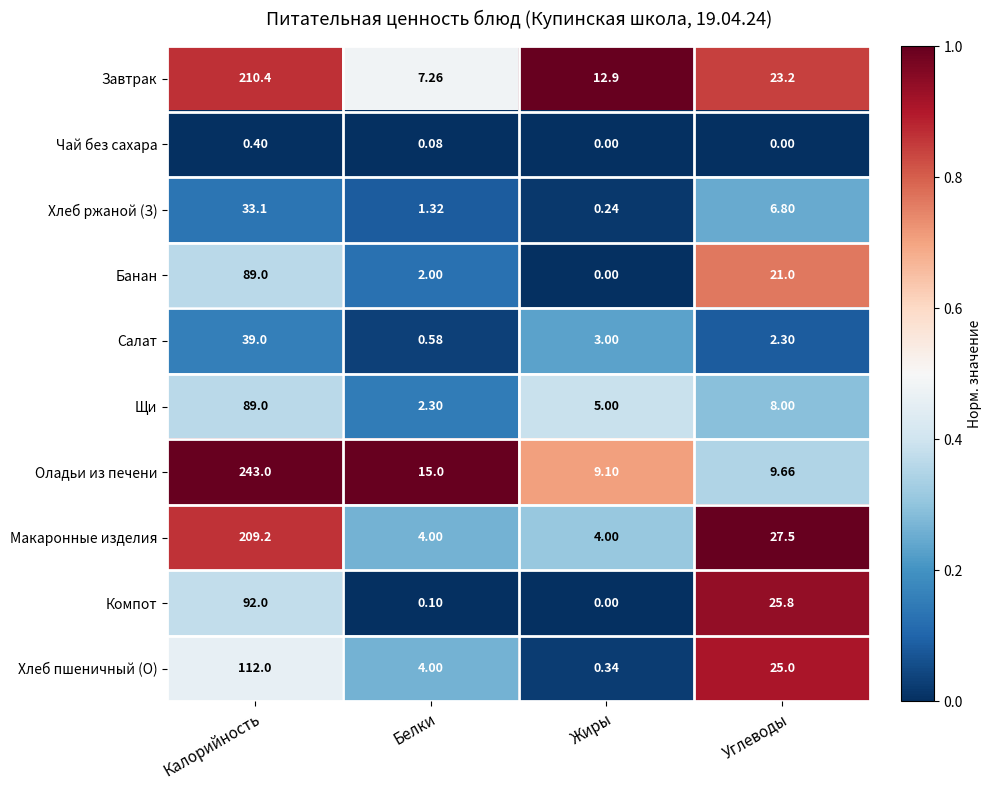

Which category has the highest value in the Чай без сахара series?

Калорийность